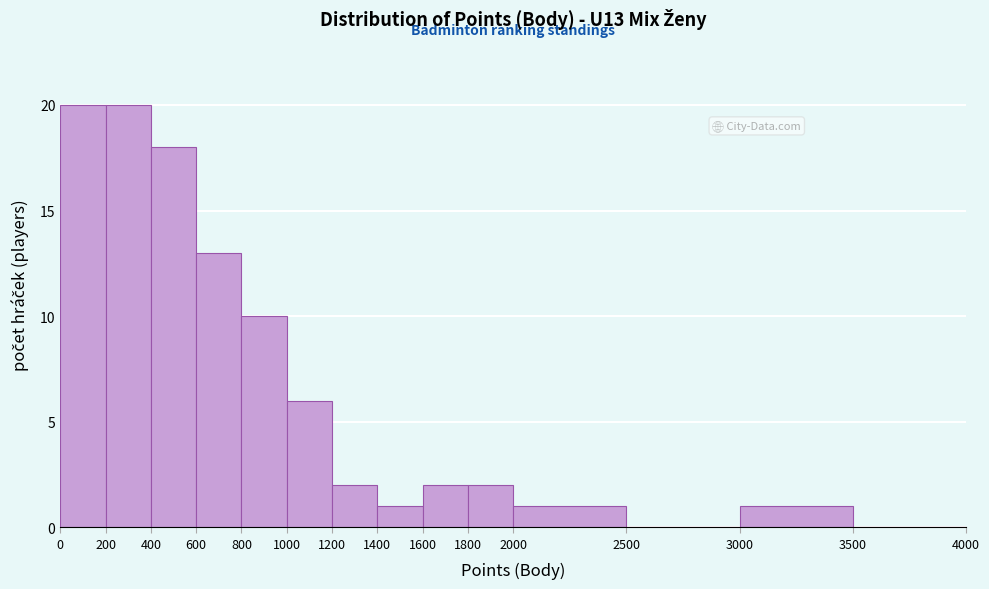

Reading left to right, list every bar in this chart as the range it spans on the x-axis followed by its height. The values are not printed on the chart, so give them approximately, as read against the axis.

0 to 200: 20
200 to 400: 20
400 to 600: 18
600 to 800: 13
800 to 1000: 10
1000 to 1200: 6
1200 to 1400: 2
1400 to 1600: 1
1600 to 1800: 2
1800 to 2000: 2
2000 to 2500: 1
2500 to 3000: 0
3000 to 3500: 1
3500 to 4000: 0